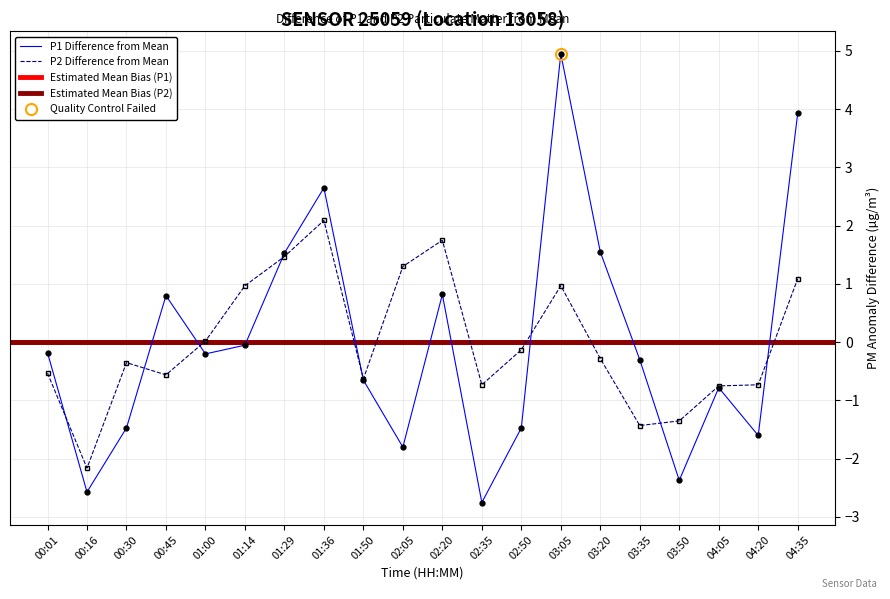

Is the value of P2 Difference from Mean at 04:05 greater than the value of P1 Difference from Mean at 00:45?

No